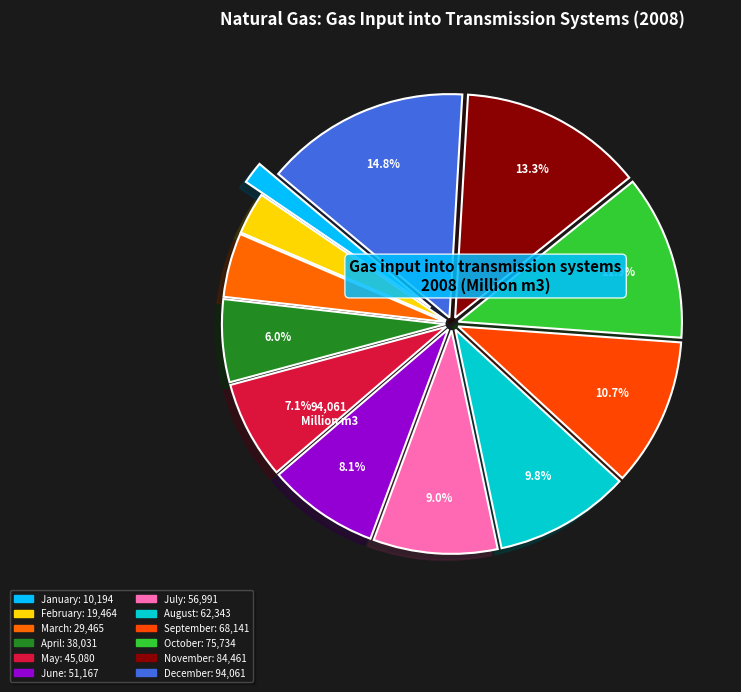

How many segments does this pie chart have?

12